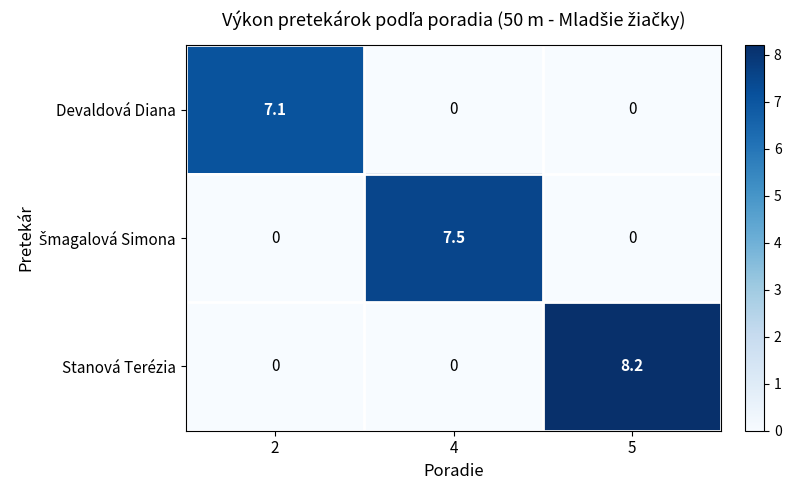

What is the spread (max minus min) of values at 4?

7.5